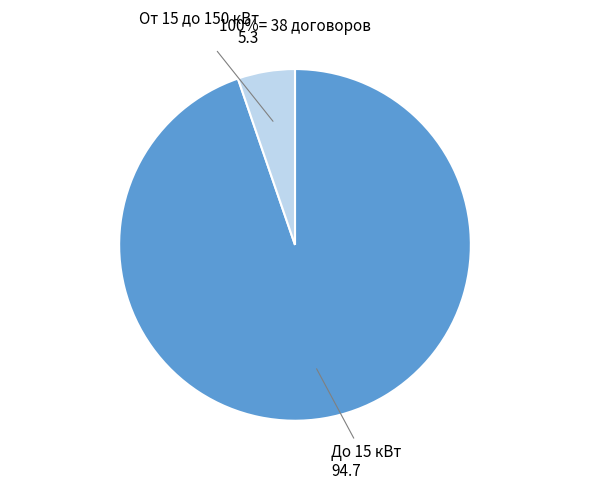

How many slices are in this pie chart?

2